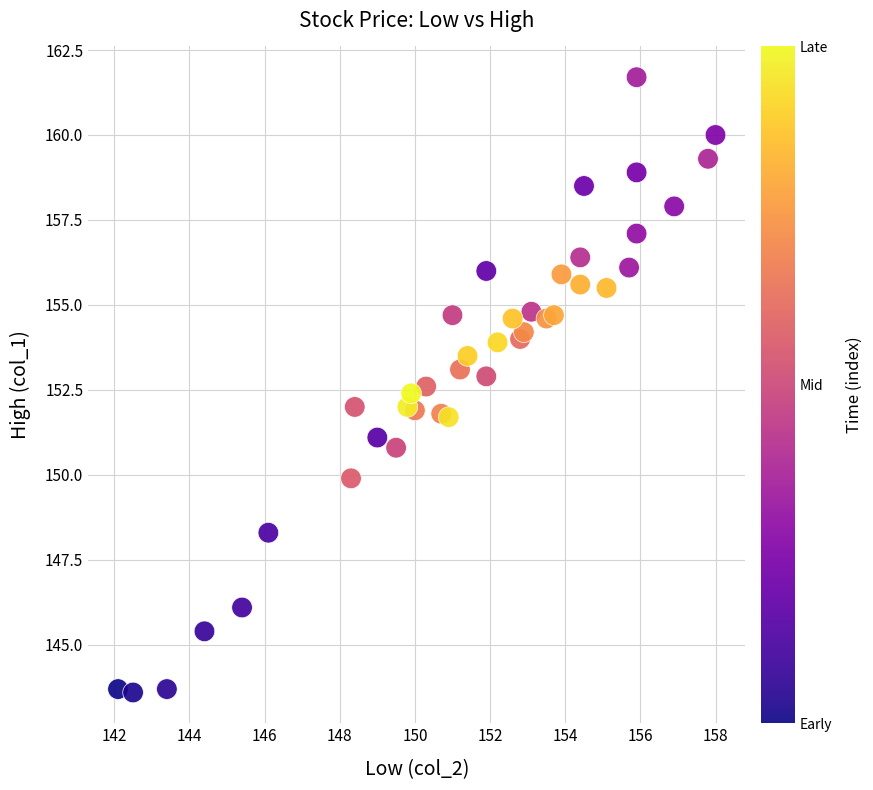

What is the range of Y values (max minus min)?

18.1